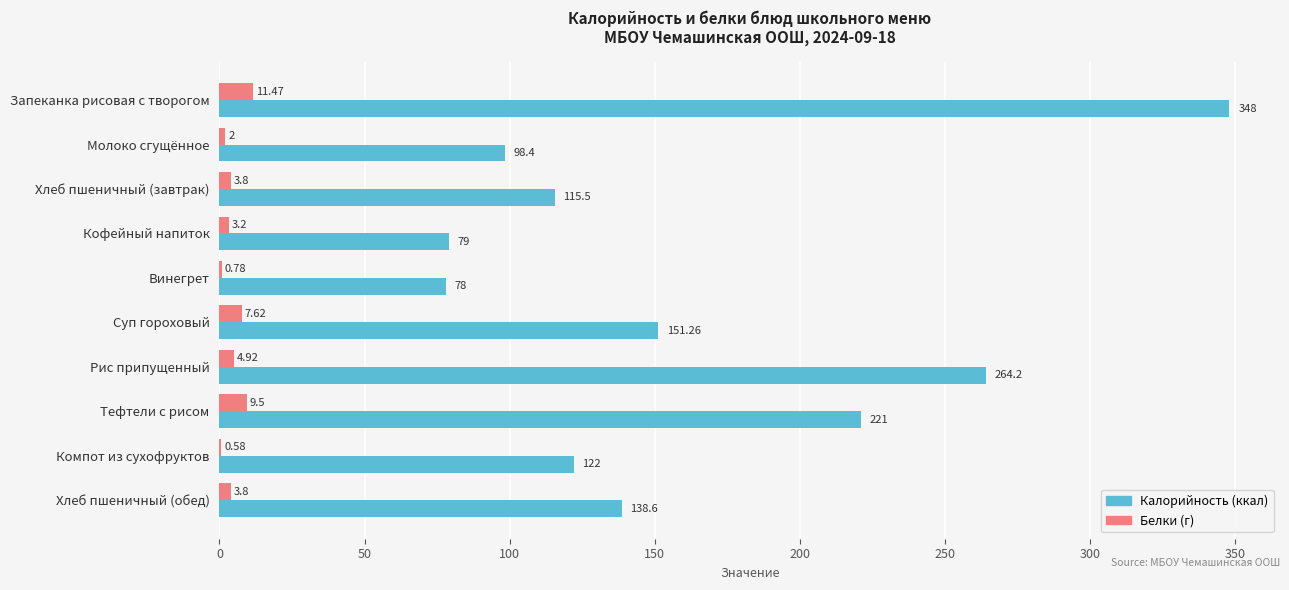

What is the total value across all series at Рис припущенный?

269.1